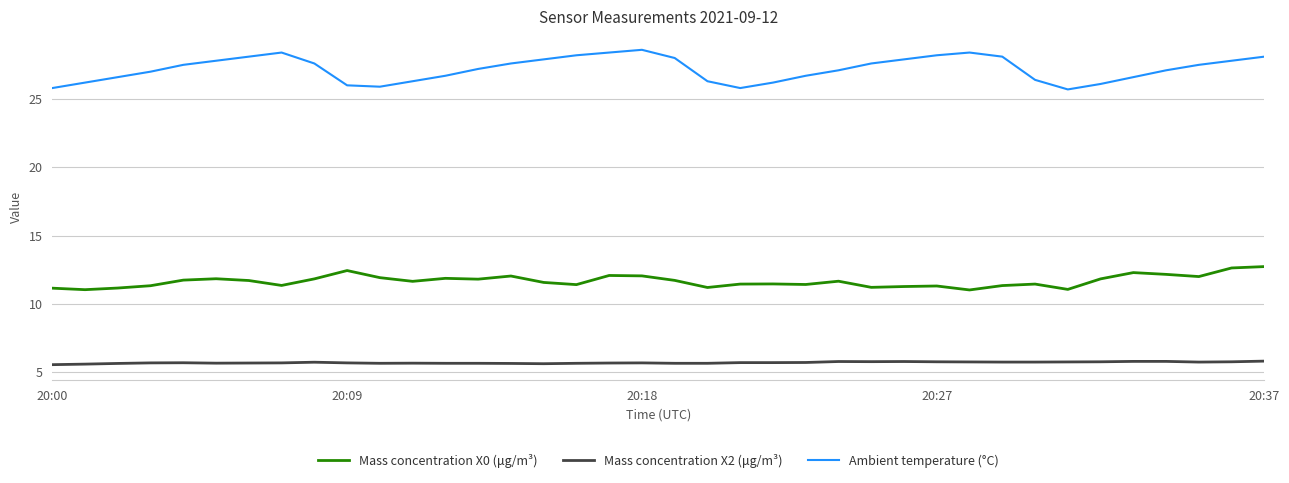

Rank the series by their maximum value, from highest to lowest.

Ambient temperature (°C), Mass concentration X0 (μg/m³), Mass concentration X2 (μg/m³)